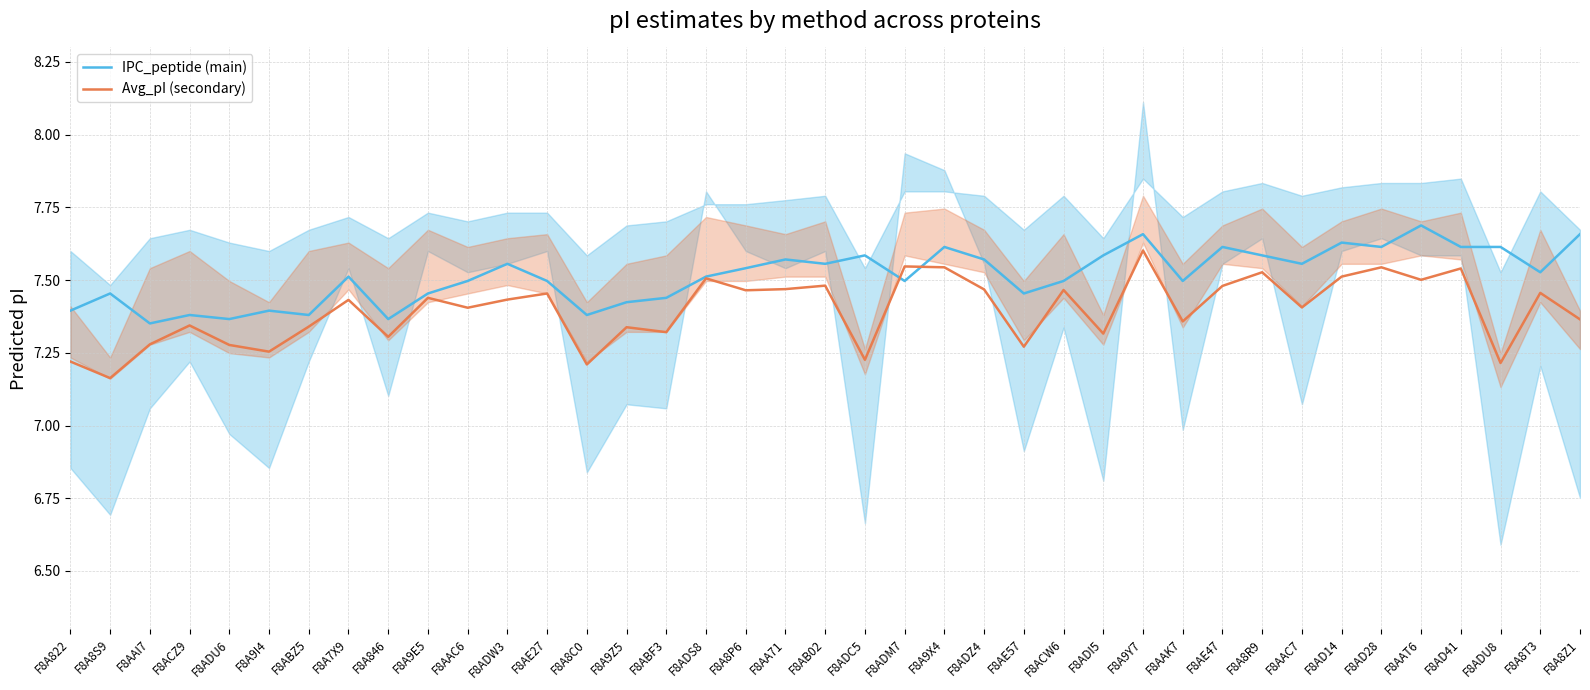

True or false: IPC_peptide (main) and Avg_pI (secondary) cross at least once.

True